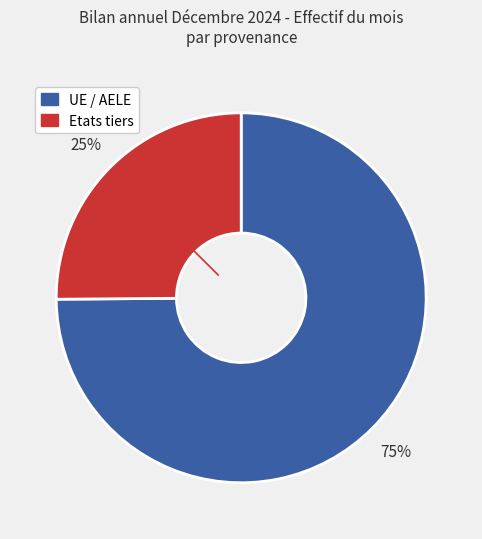

To the nearest percent, what percentage of the pie is UE / AELE?

75%